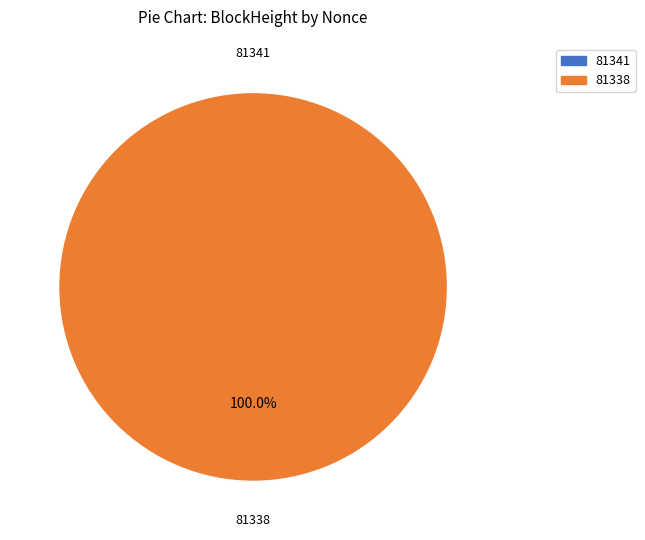

Does 81341 account for over 50% of the chart?

No